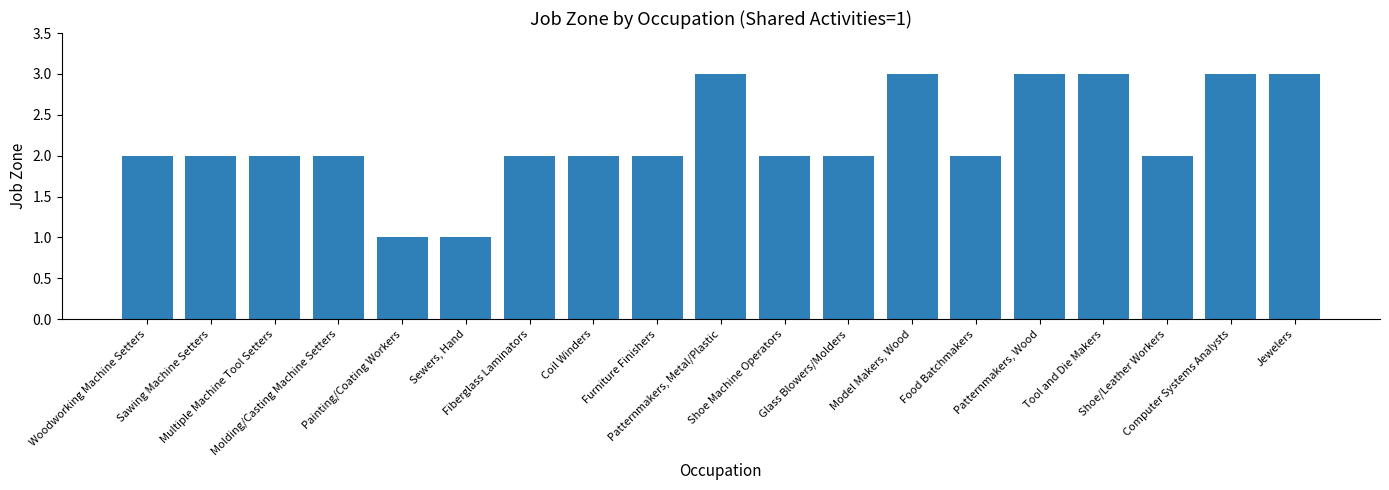

What is the greatest value displayed?

3